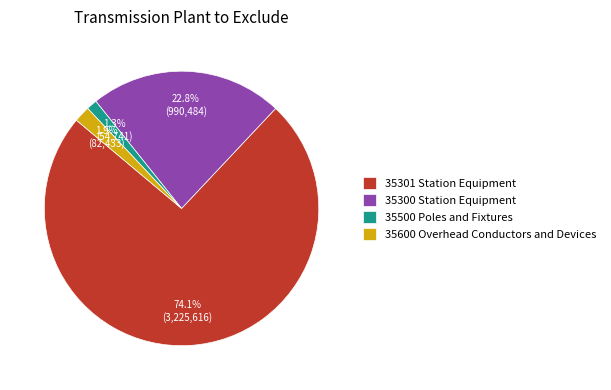

Which category has the smallest portion of the pie?

35500 Poles and Fixtures